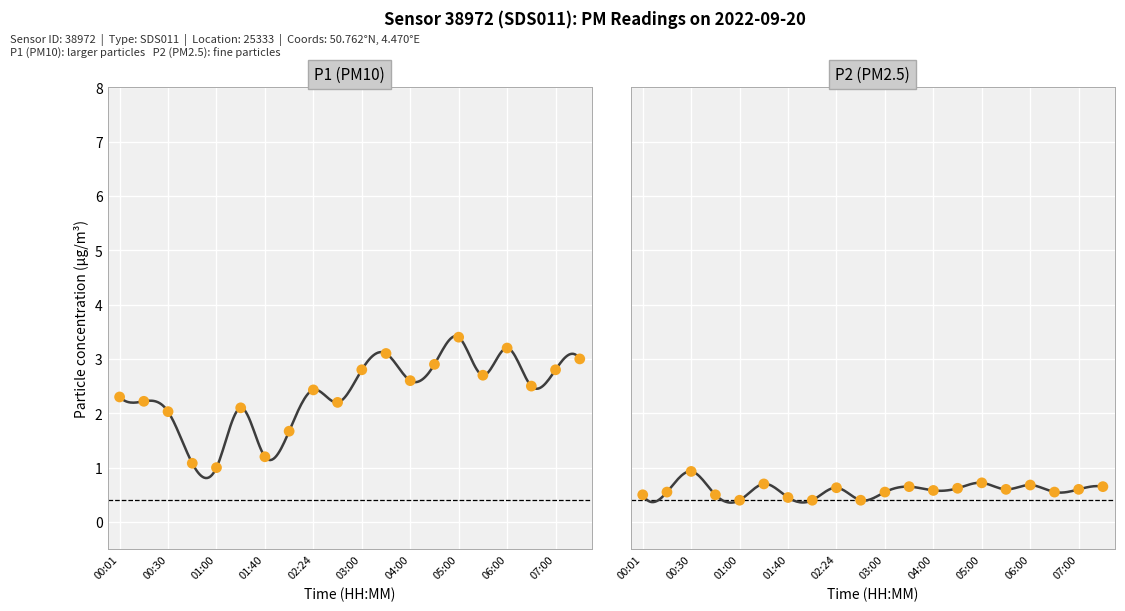

At how many categories does at least one series exceed 2?

16